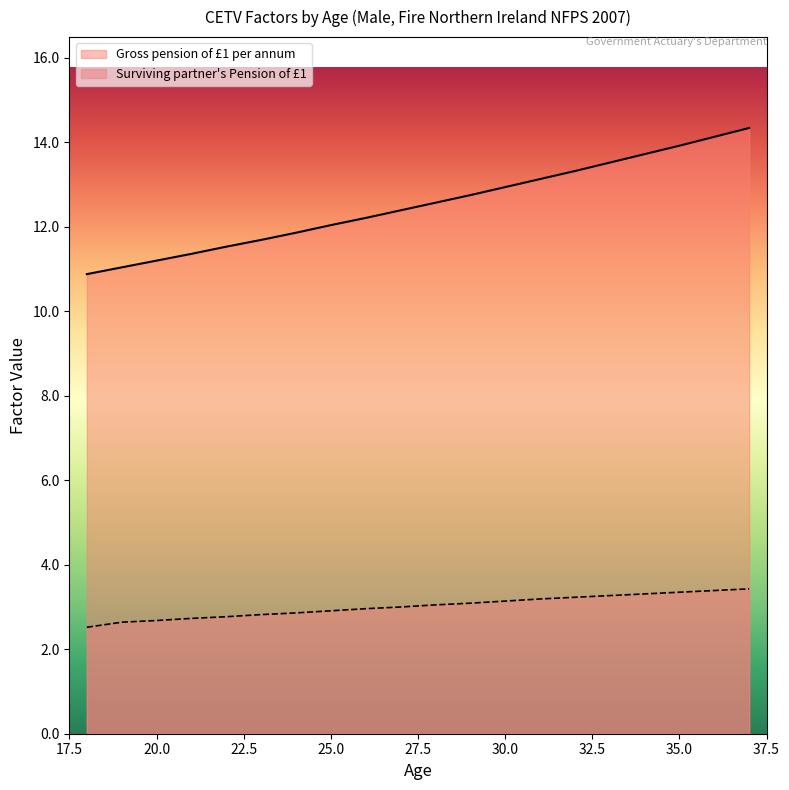

What is the difference between the Gross pension of £1 per annum values at 35 and 34?

0.2